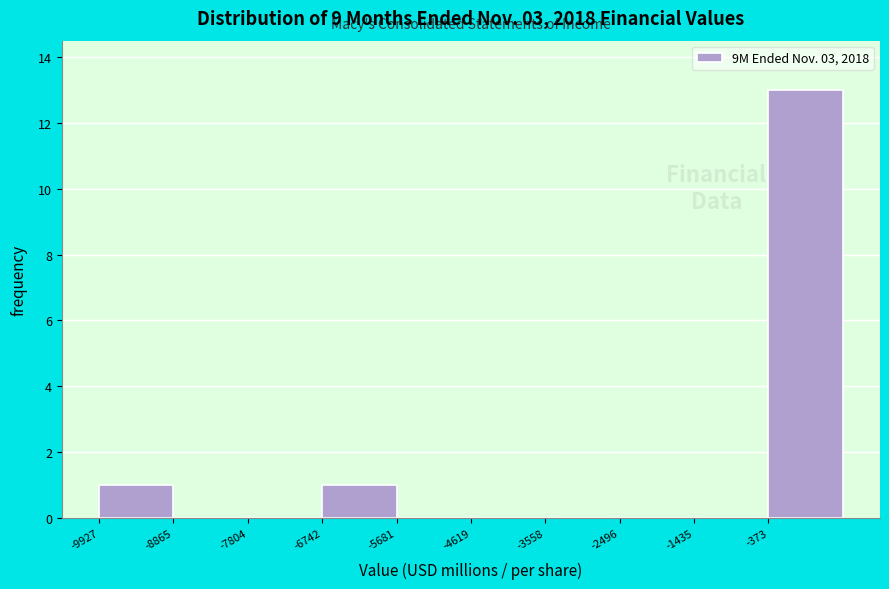

What is the height of the bar covering -10000 to -8800 on the x-axis? Neither the bar edges nor the heights are printed on the chart, so give them approximately, as read against the axes.

1